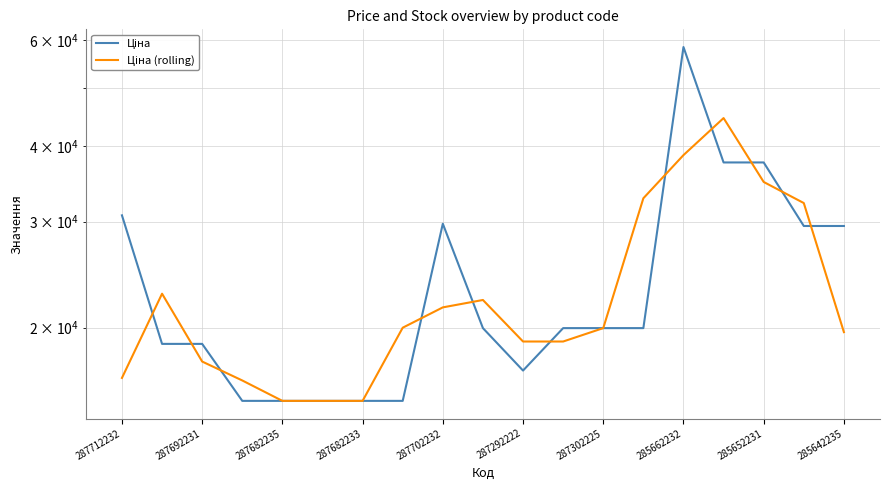

Does the chart have visible grid lines?

Yes